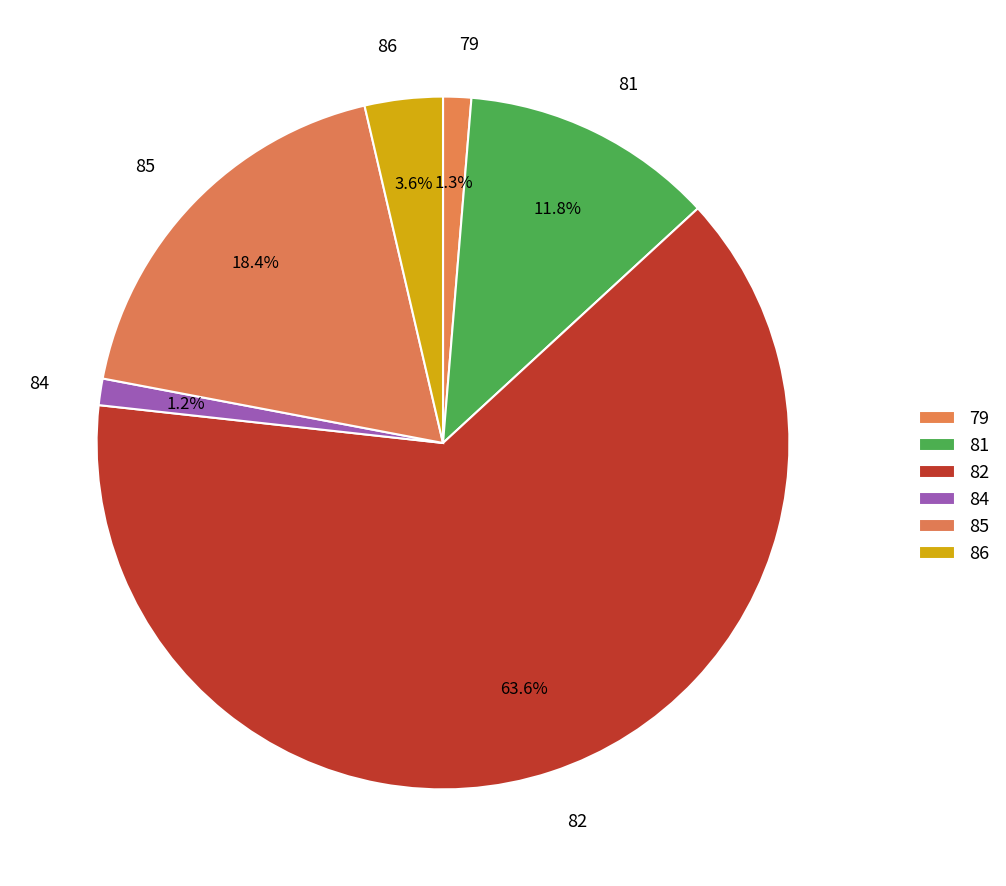

How many slices are in this pie chart?

6